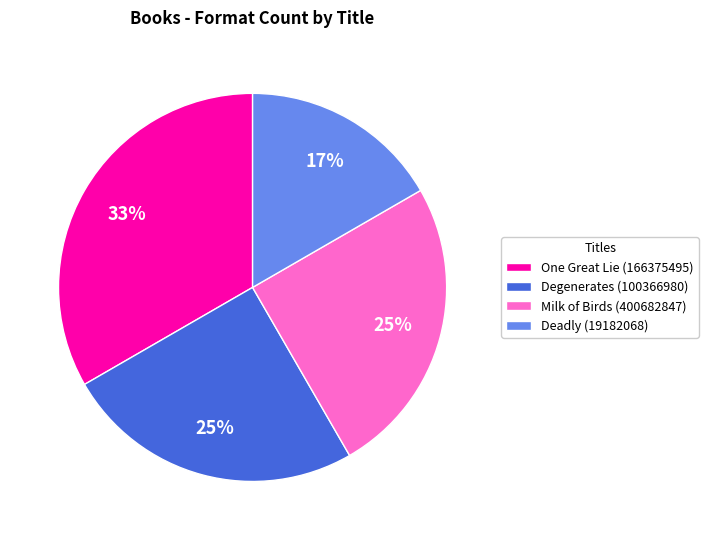

What is the smallest slice in the pie chart?

Deadly (19182068)